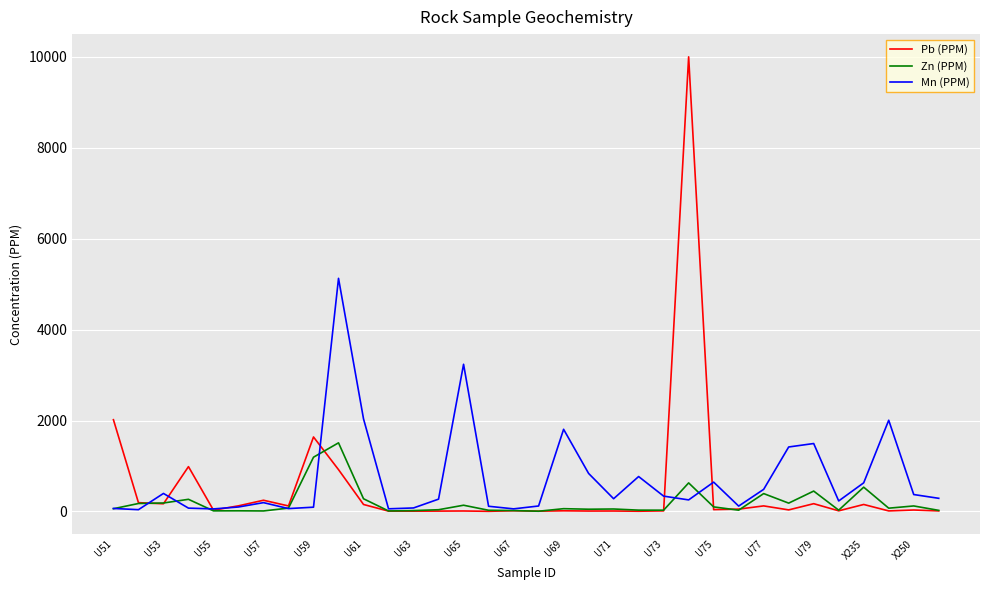

What is the minimum value shown in the chart?

3.9